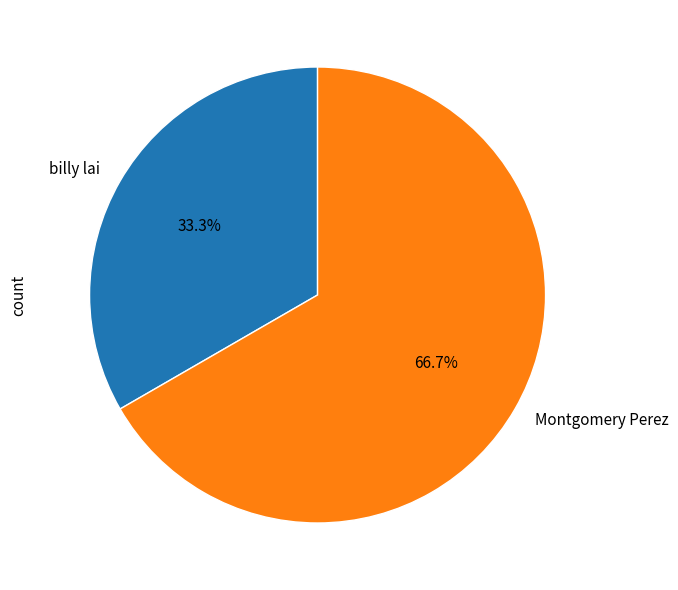

Is there any slice that represents more than half of the pie?

Yes